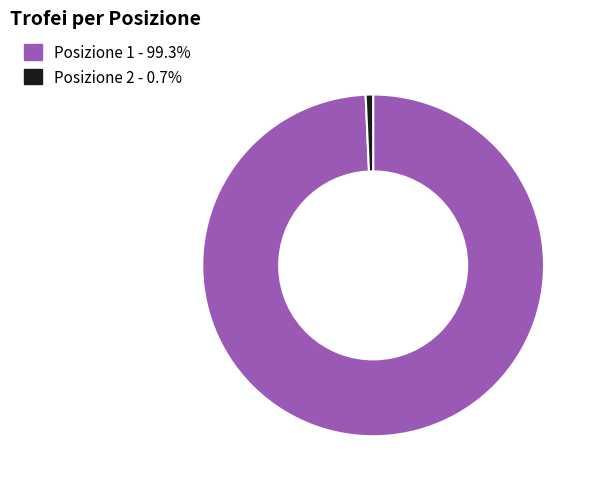

Count the number of slices in the pie.

2